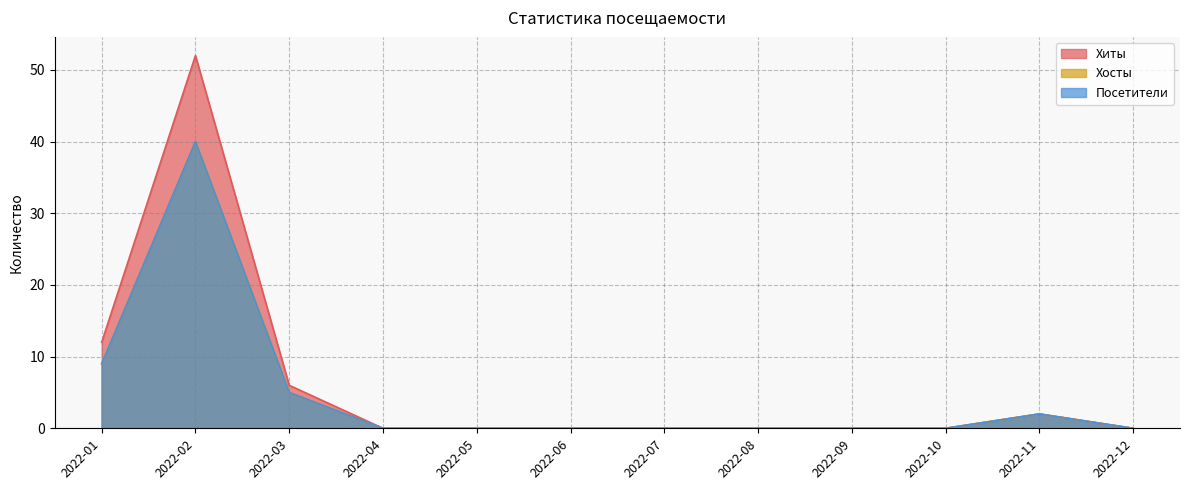

Which series has the widest spread of values?

Хиты